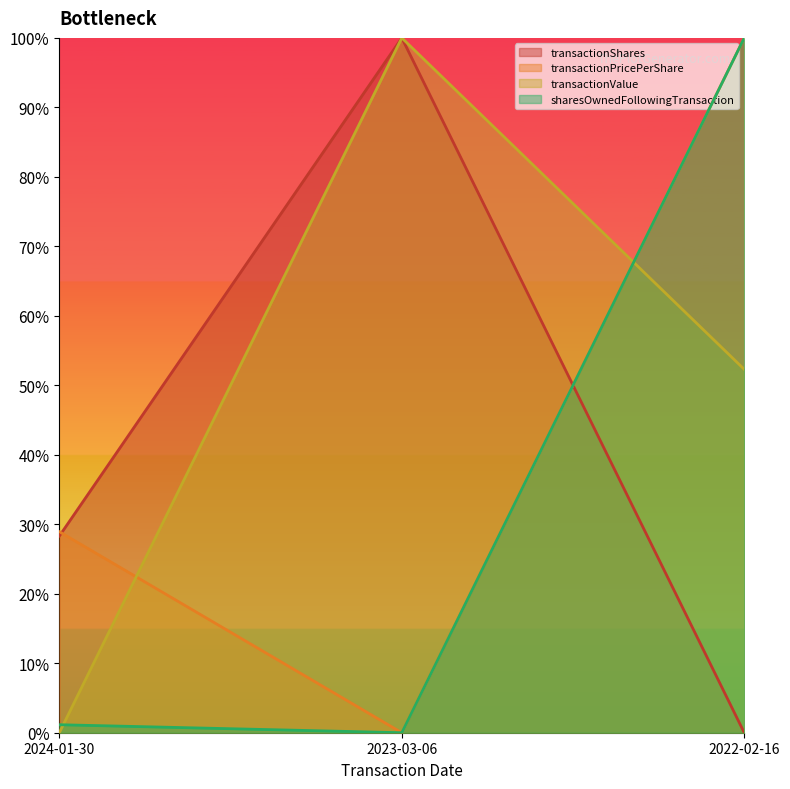

Reading right to left, extract all data points from this chart.

transactionShares: 2022-02-16=0.0	2023-03-06=1.0	2024-01-30=0.3
transactionPricePerShare: 2022-02-16=1.0	2023-03-06=0.0	2024-01-30=0.3
transactionValue: 2022-02-16=0.5	2023-03-06=1.0	2024-01-30=0.0
sharesOwnedFollowingTransaction: 2022-02-16=1.0	2023-03-06=0.0	2024-01-30=0.0